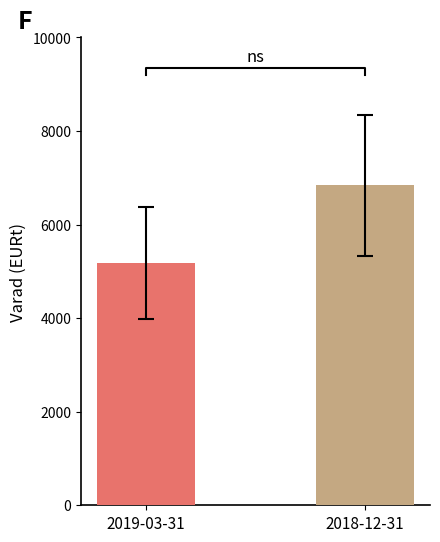

What is the average value?

6004.2